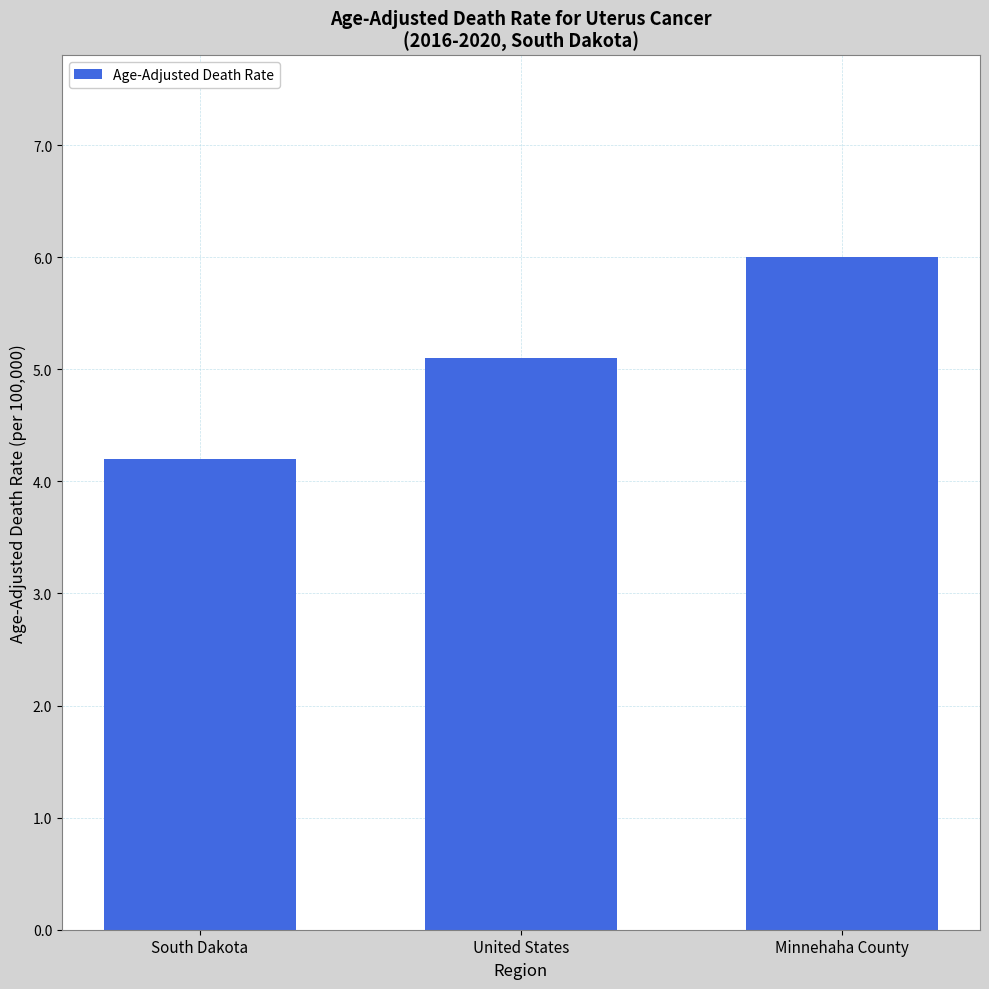

The value at Minnehaha County is 9.9. True or false?

False